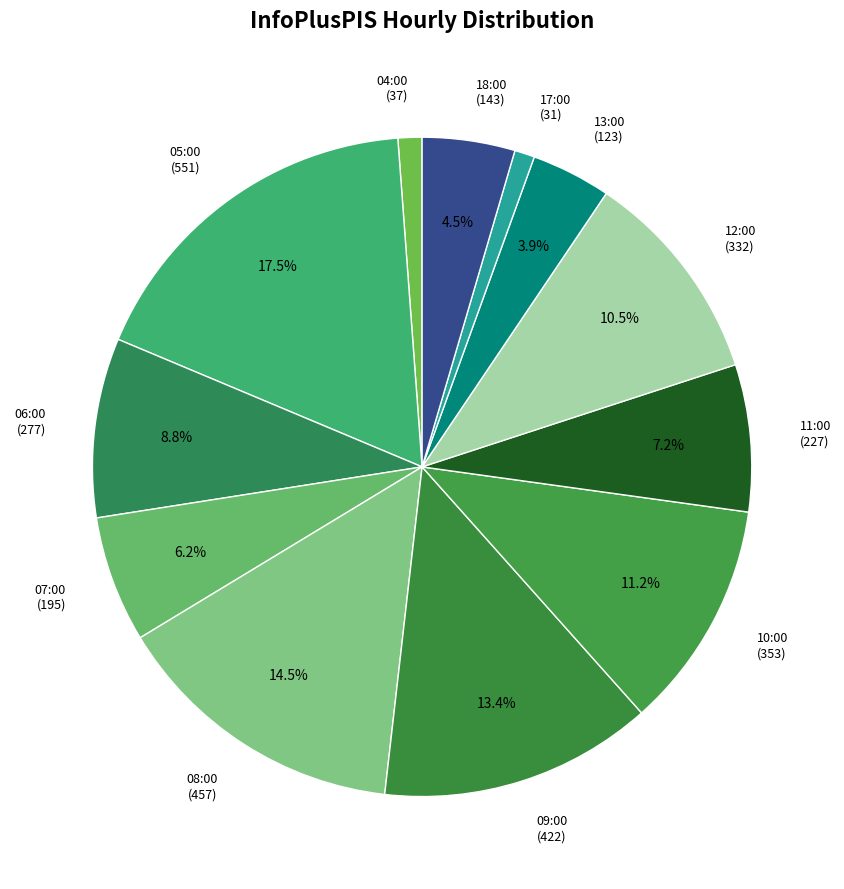

The 09:00 slice represents 13% of the pie. True or false?

True